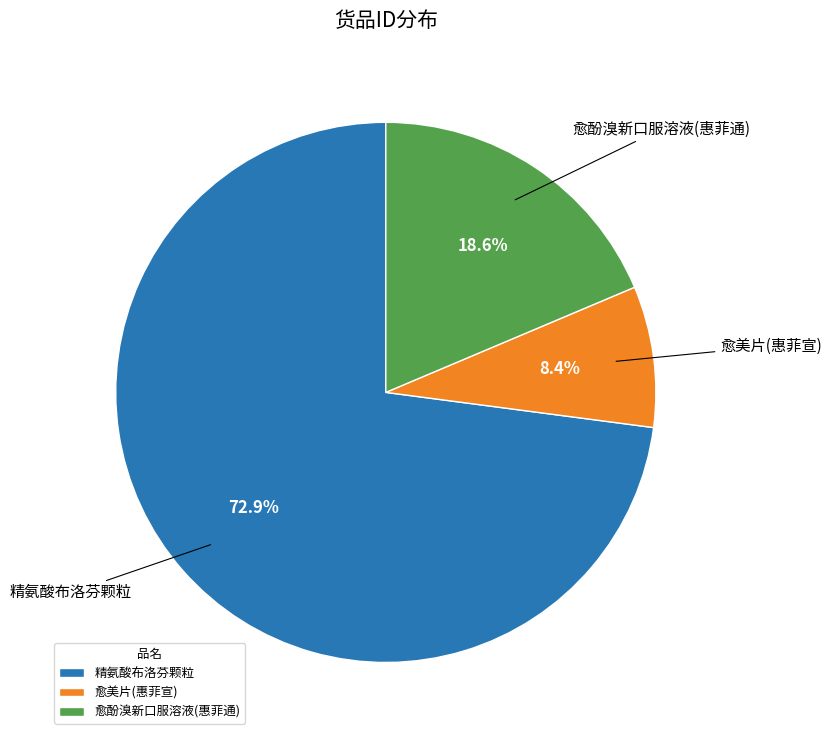

The 愈美片(惠菲宣) slice represents 20% of the pie. True or false?

False